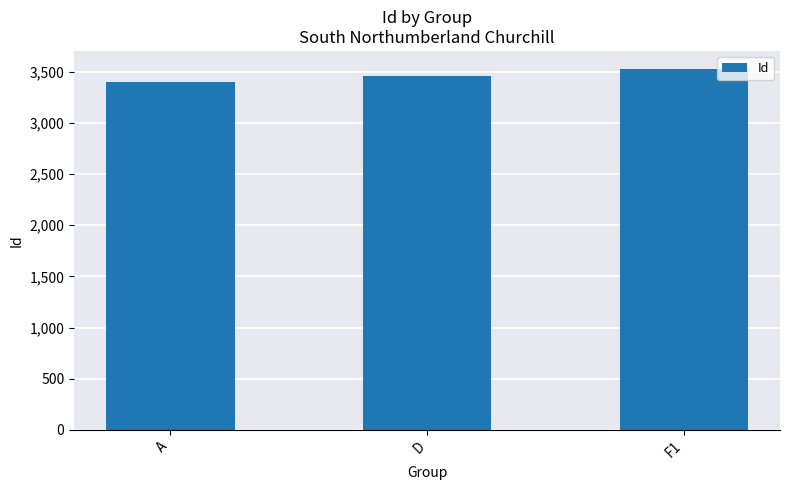

The value at D is 5754. True or false?

False